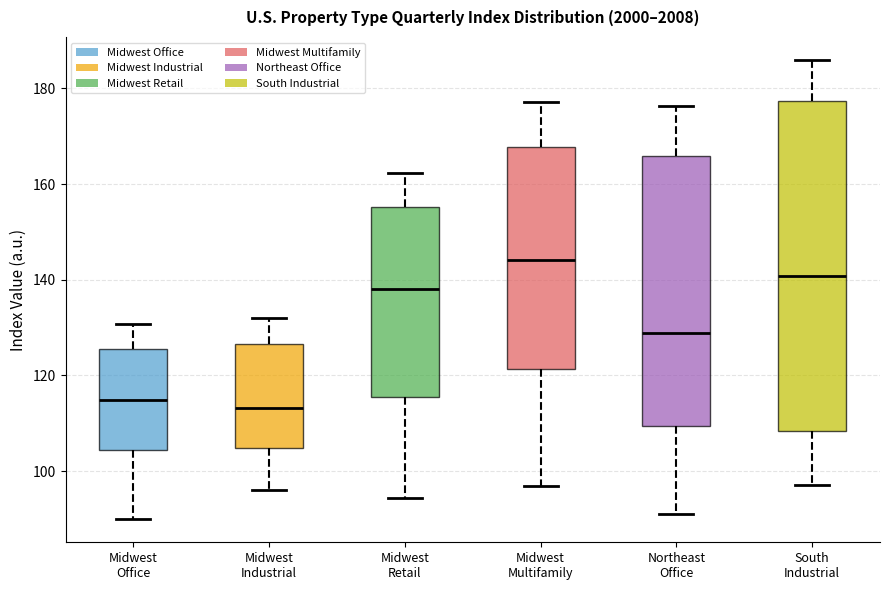

Which box has the highest median line?

Midwest Multifamily